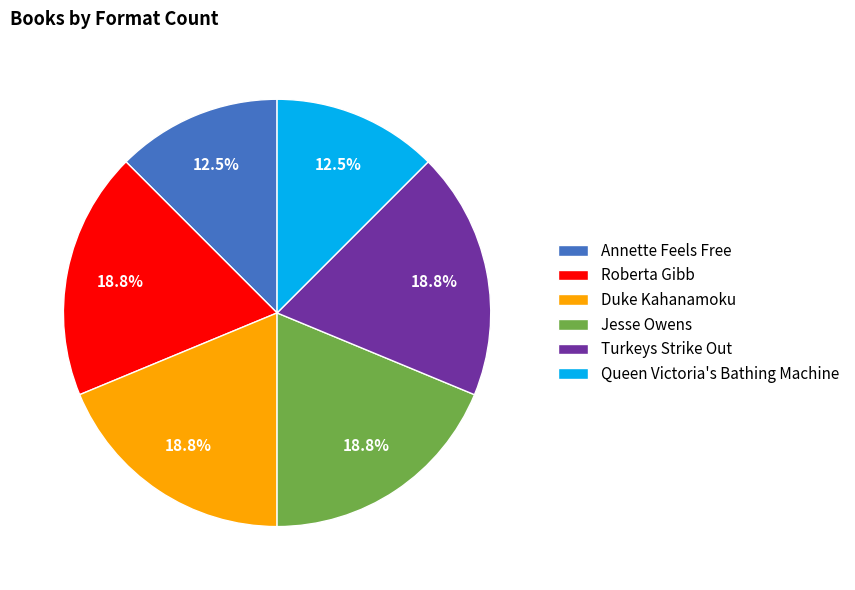

What is the ratio of the value at Queen Victoria's Bathing Machine to the value at Jesse Owens?

0.7